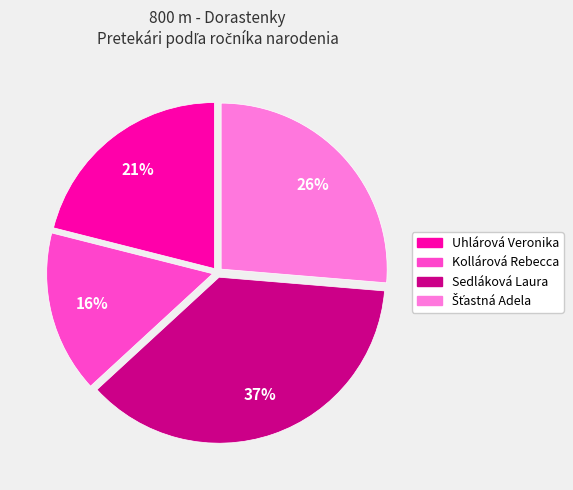

True or false: Kollárová Rebecca accounts for 16% of the total.

True